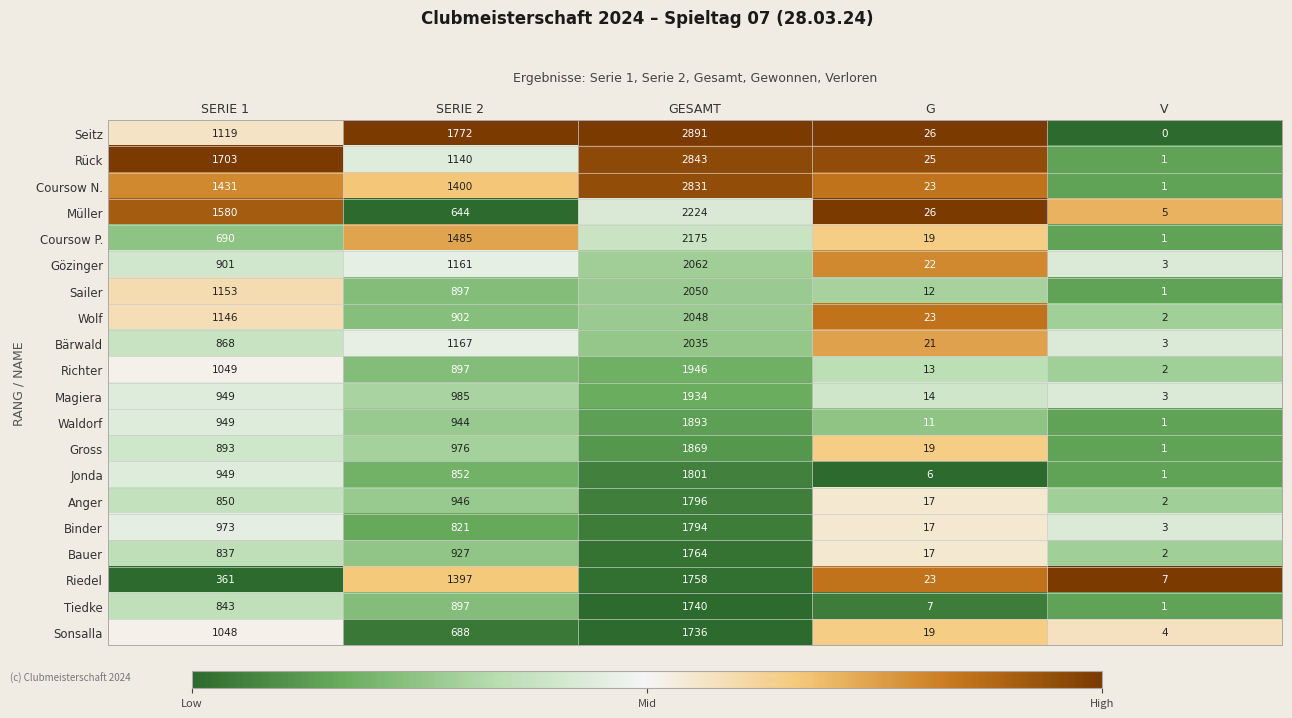

Where is Anger nearest to the value 899?

SERIE 2